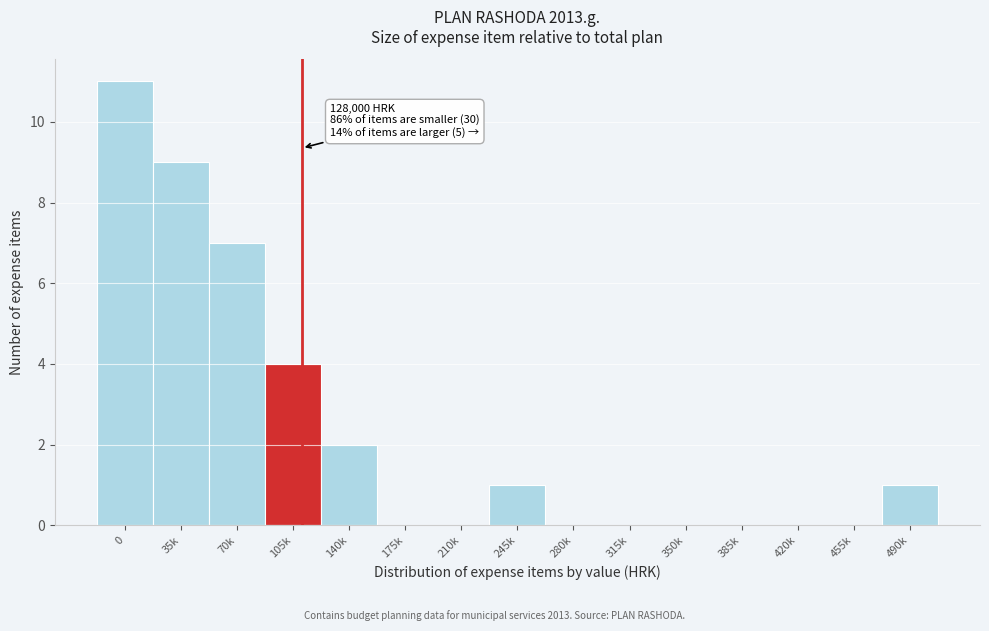

Reading right to left, what are all the values shown in this chart?

490k=1	455k=0	420k=0	385k=0	350k=0	315k=0	280k=0	245k=1	210k=0	175k=0	140k=2	105k=4	70k=7	35k=9	0=11